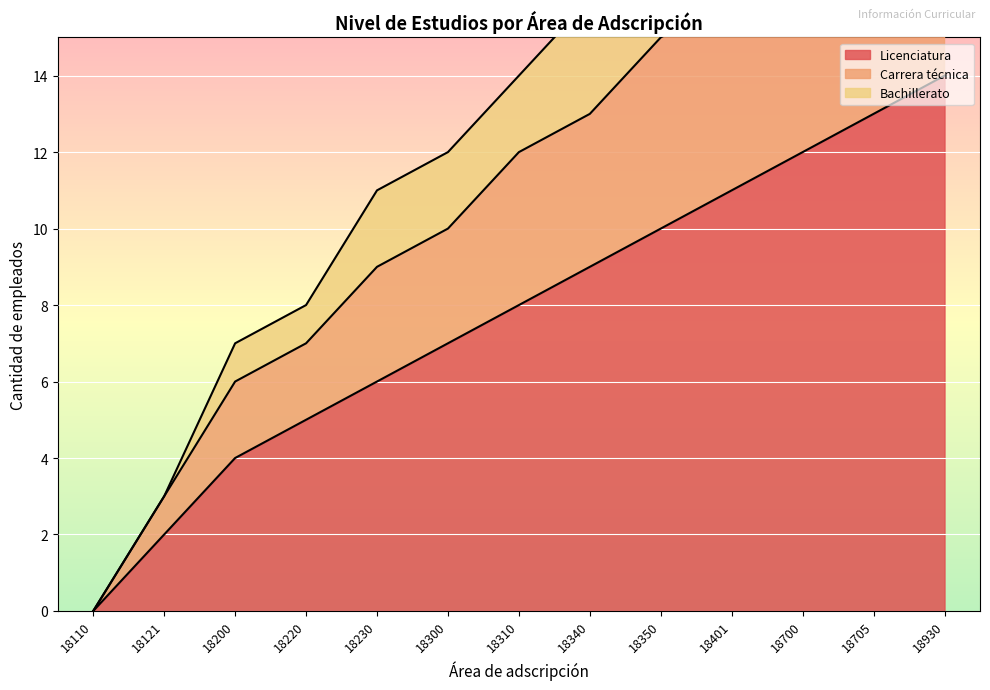

True or false: Carrera técnica has a value of 5 at 18350.

False